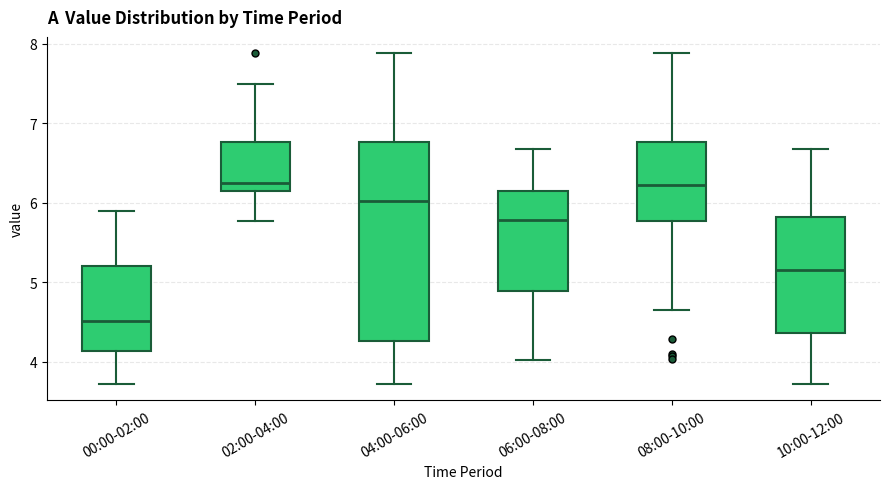

Where does the upper whisker of the box for 04:00-06:00 end on the y-axis? The values are not printed on the chart, so give them approximately, as read against the axis.

7.9